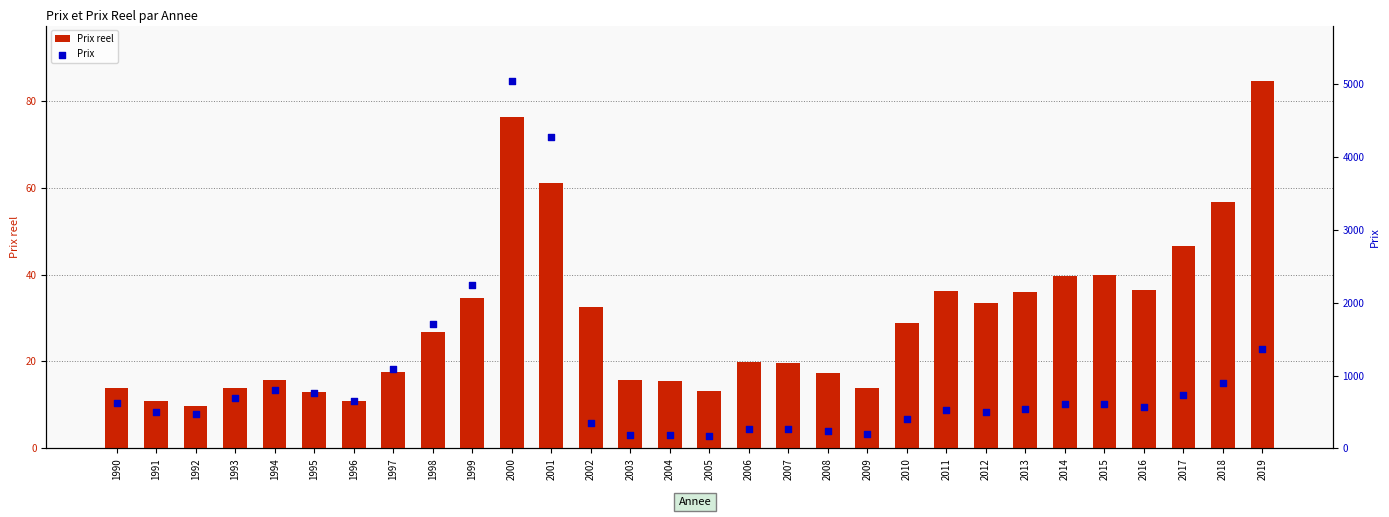

What are all the series names shown in the legend?

Prix reel, Prix